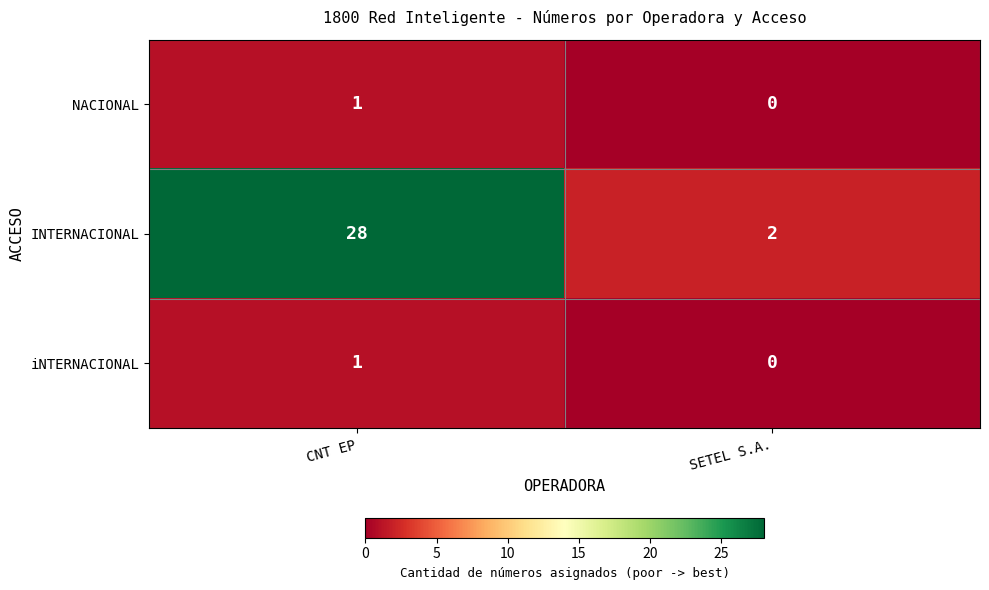

At which category is the sum across all series the highest?

CNT EP